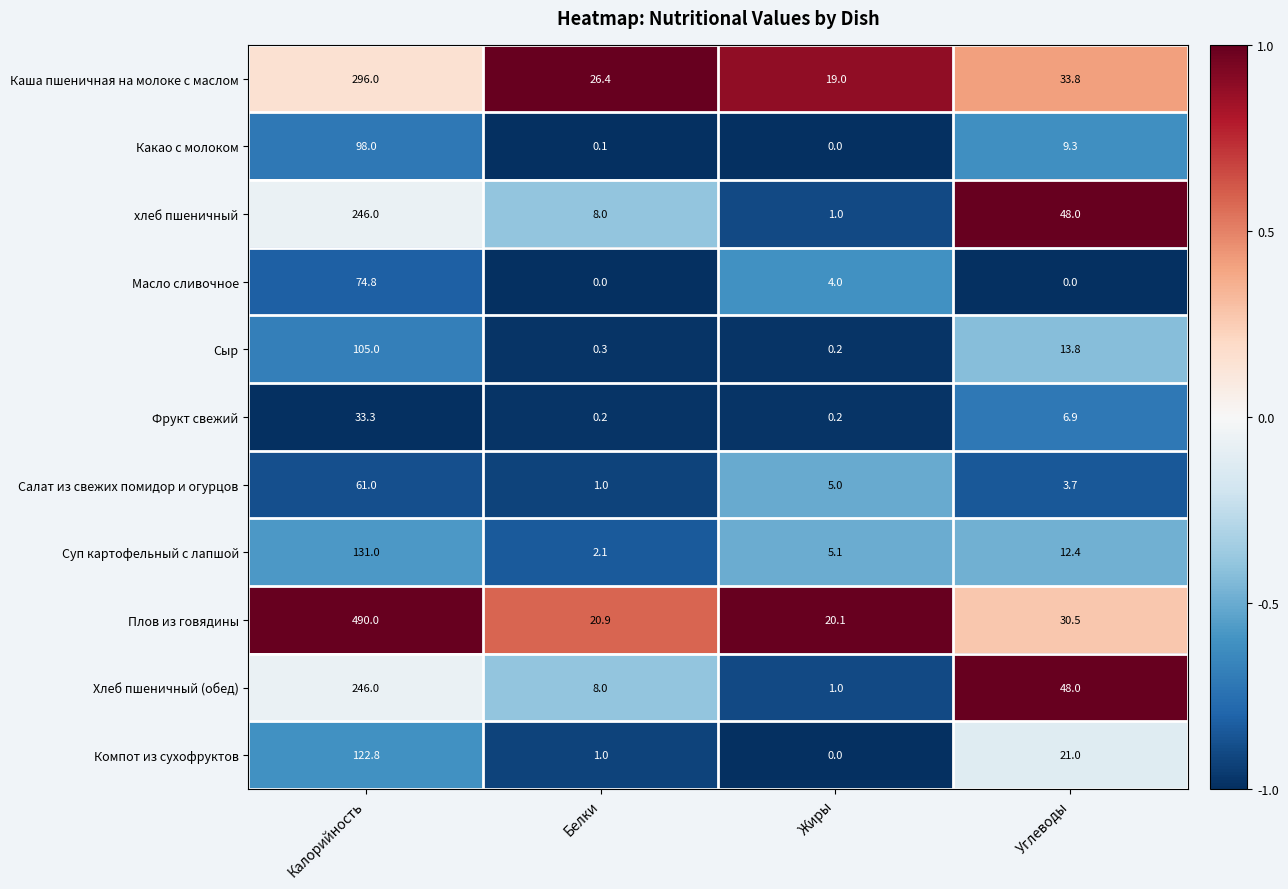

The value of хлеб пшеничный at Белки is 3.5. True or false?

False